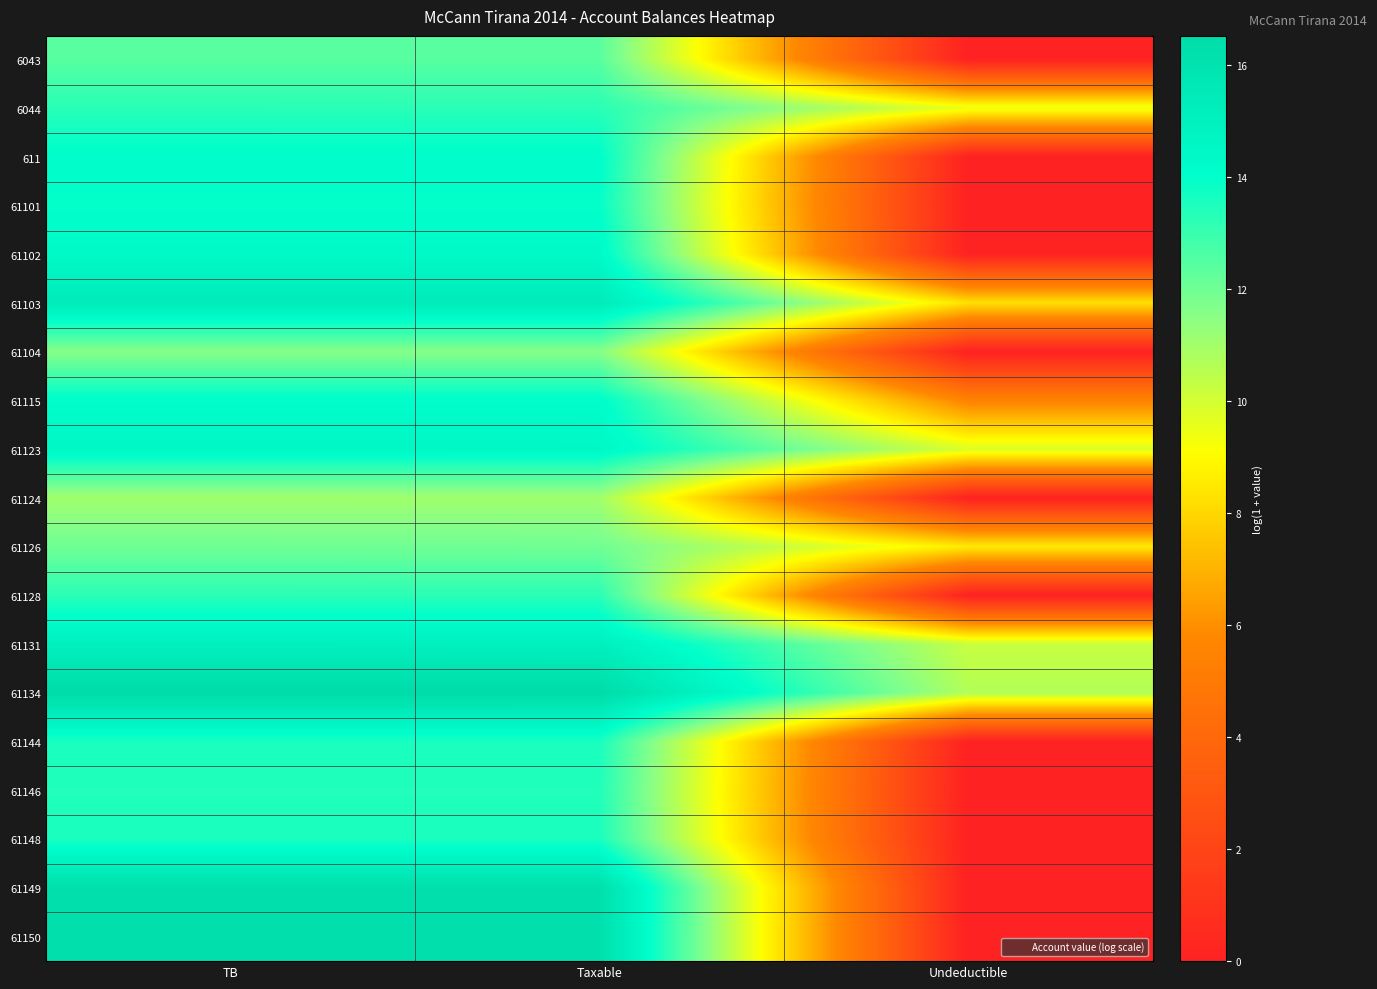

Between Undeductible and TB, which is larger?

TB